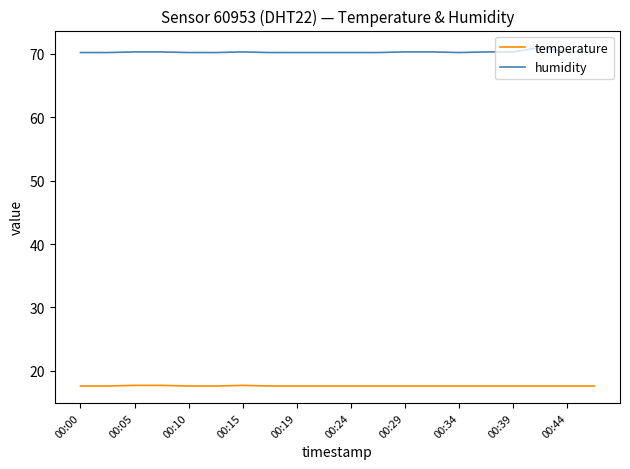

True or false: temperature and humidity cross at least once.

False